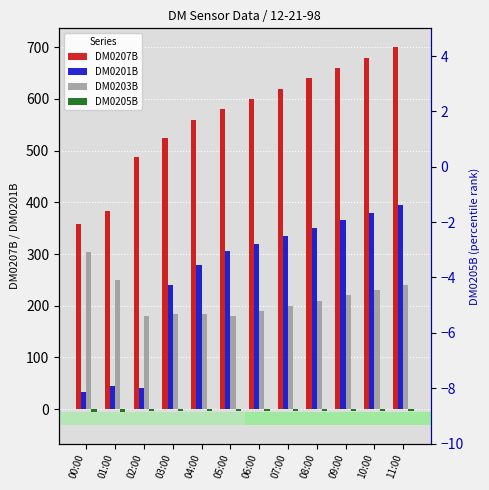

Reading left to right, transcribe all the data shown in this chart.

DM0207B: 00:00=358	01:00=384	02:00=487	03:00=525	04:00=560	05:00=580	06:00=600	07:00=620	08:00=640	09:00=660	10:00=680	11:00=700
DM0201B: 00:00=33	01:00=45	02:00=41	03:00=241	04:00=278	05:00=305	06:00=320	07:00=335	08:00=350	09:00=365	10:00=380	11:00=395
DM0203B: 00:00=304	01:00=250	02:00=181	03:00=184	04:00=184	05:00=181	06:00=190	07:00=200	08:00=210	09:00=220	10:00=230	11:00=240
DM0205B: 00:00=-5	01:00=-5	02:00=-3	03:00=-4	04:00=-4	05:00=-4	06:00=-3	07:00=-3	08:00=-3	09:00=-4	10:00=-4	11:00=-3